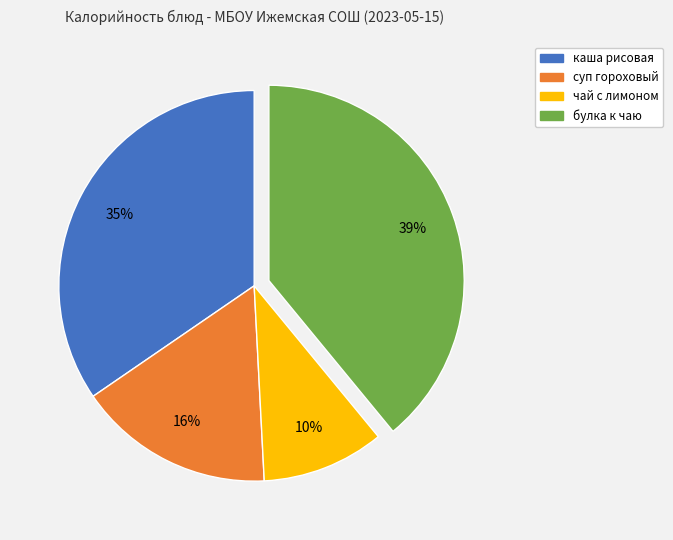

Between каша рисовая and суп гороховый, which is larger?

каша рисовая